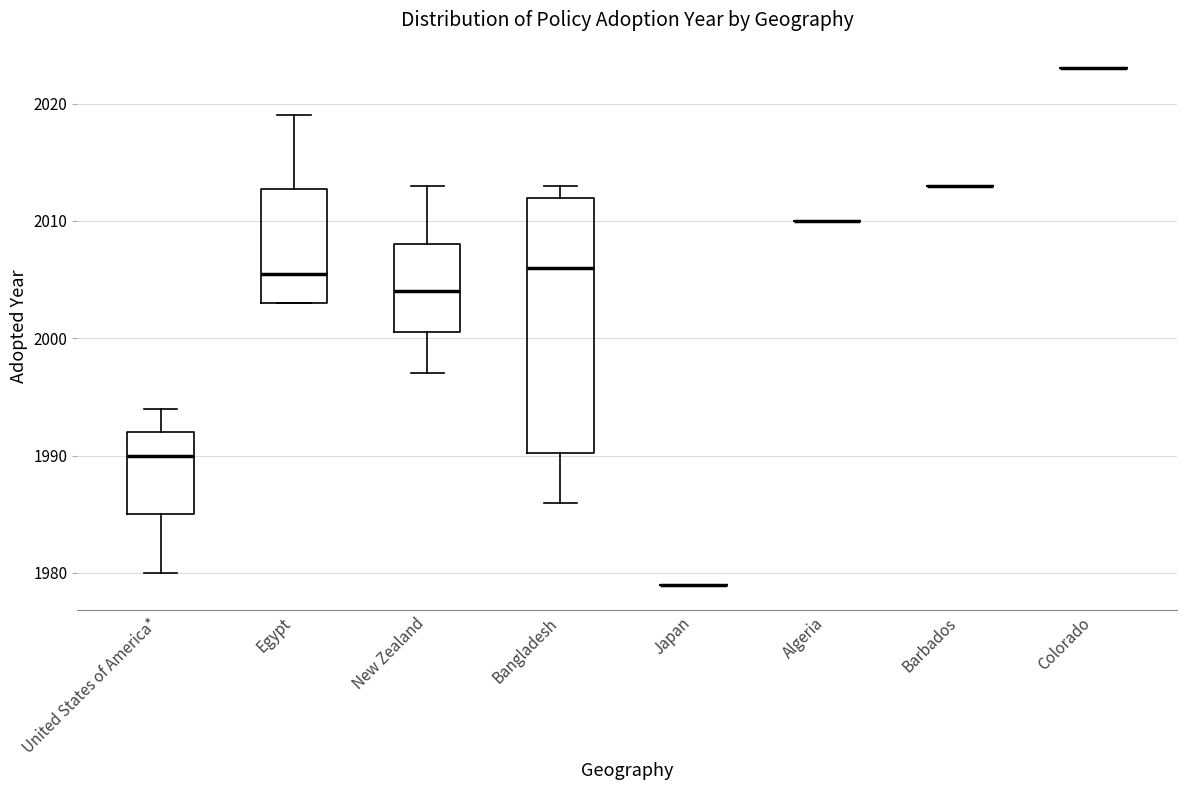

Comparing the boxes themselves (not the whiskers), which one is the tallest?

Bangladesh